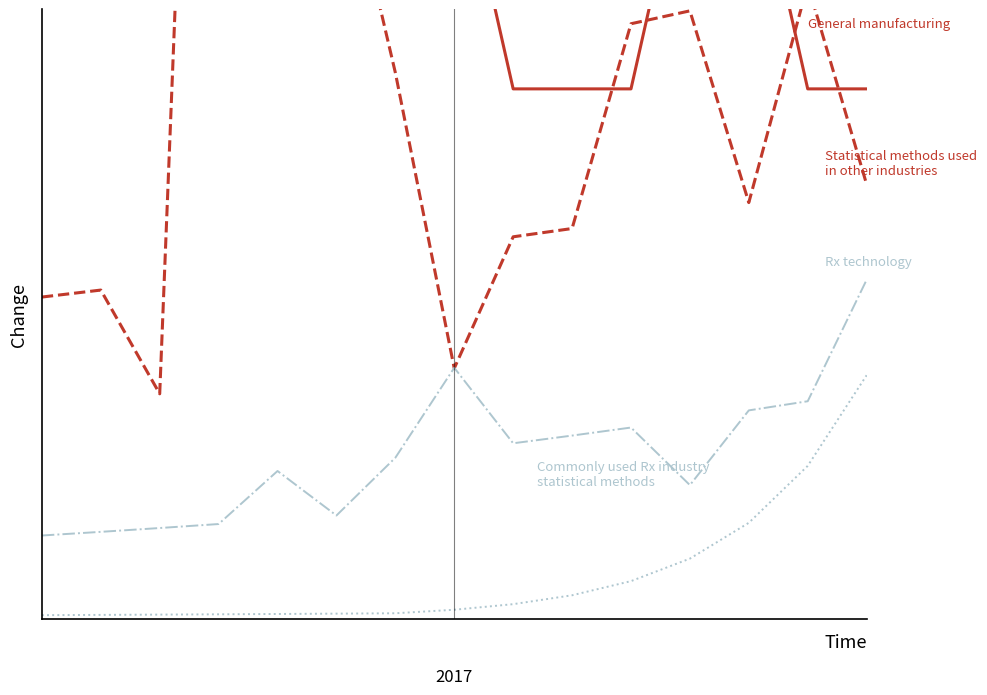

True or false: Commonly used Rx industry
statistical methods and General manufacturing intersect in this chart.

False